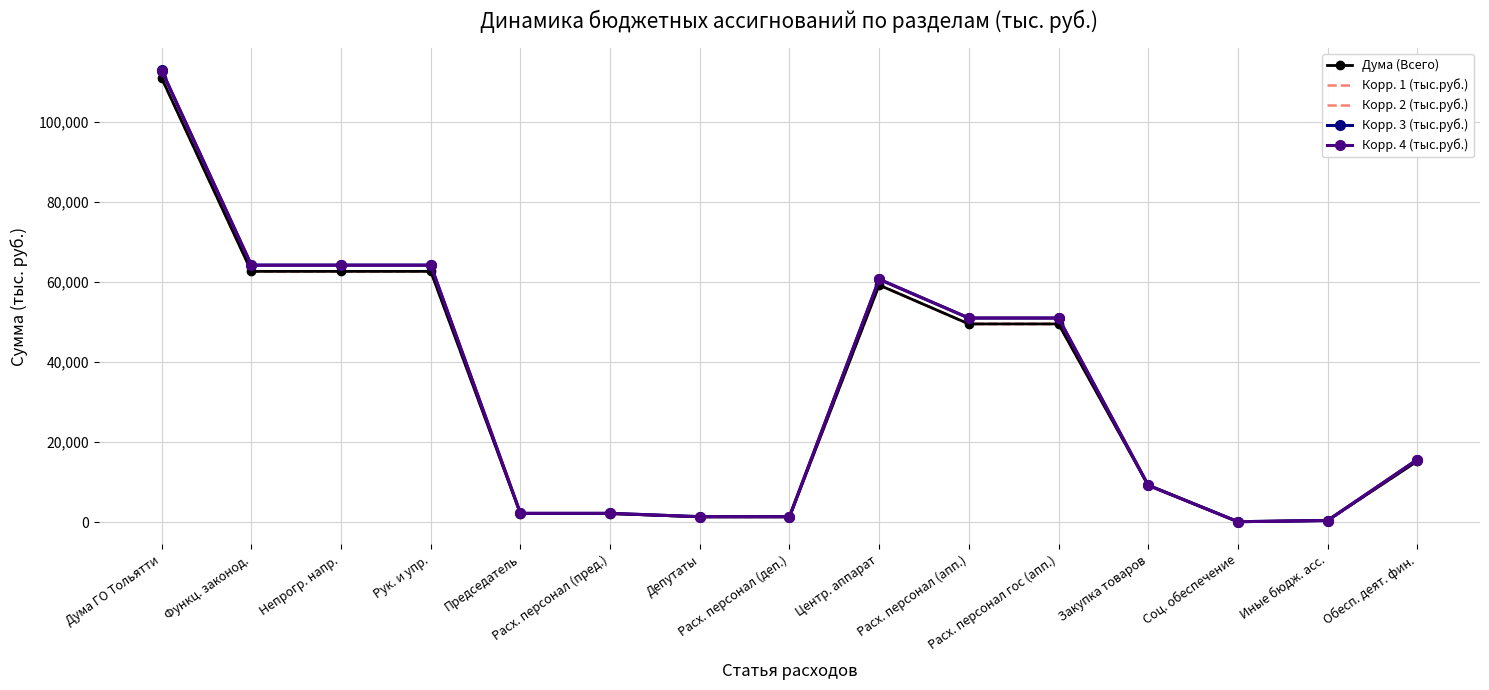

Which series changed the most between Закупка товаров and Обесп. деят. фин.?

Корр. 4 (тыс.руб.)